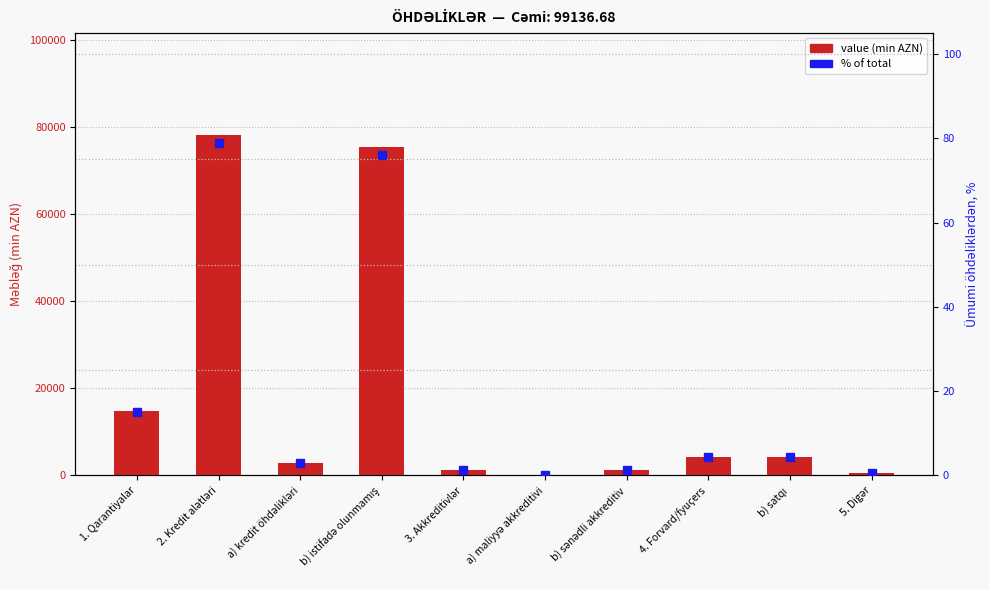

What position from the right is 4. Forvard/fyuçers?

3